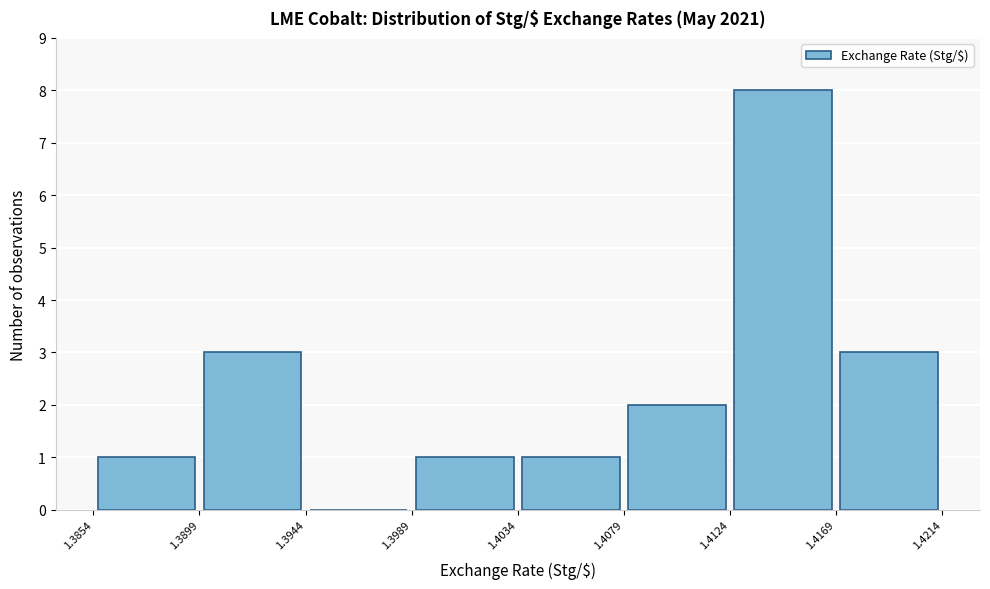

How tall is the bar that spans 1.4169 to 1.4214 on the x-axis? The values are not printed on the chart, so give them approximately, as read against the axis.

3